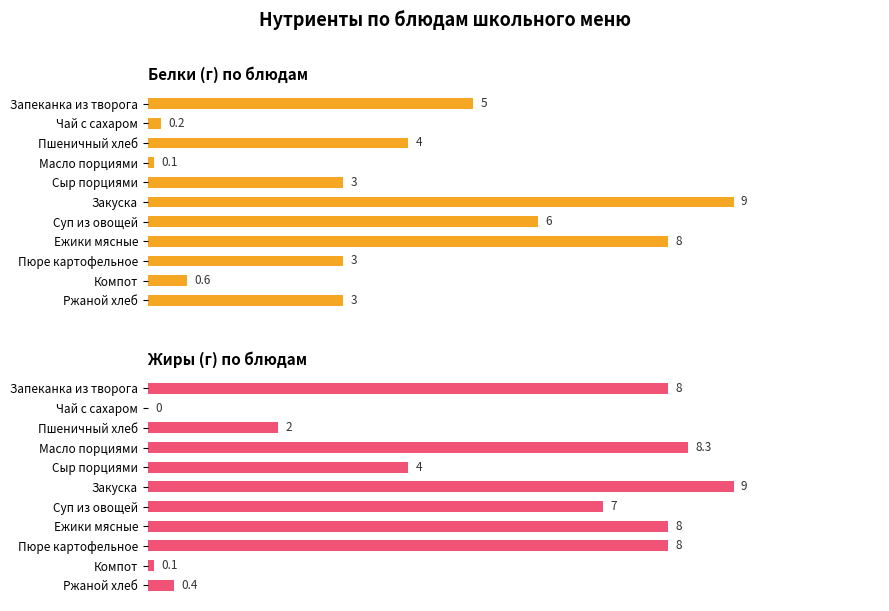

What is the difference between the second highest and second lowest values in the Белки series?

7.8